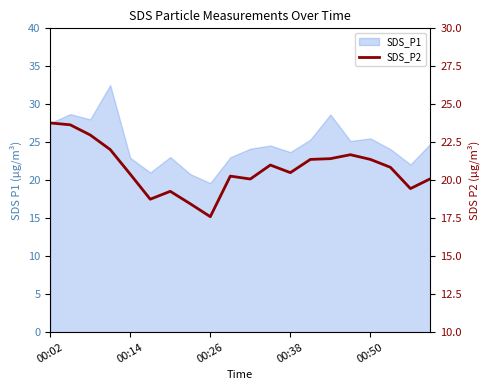

What is the difference between the second highest and second lowest values?

5.2